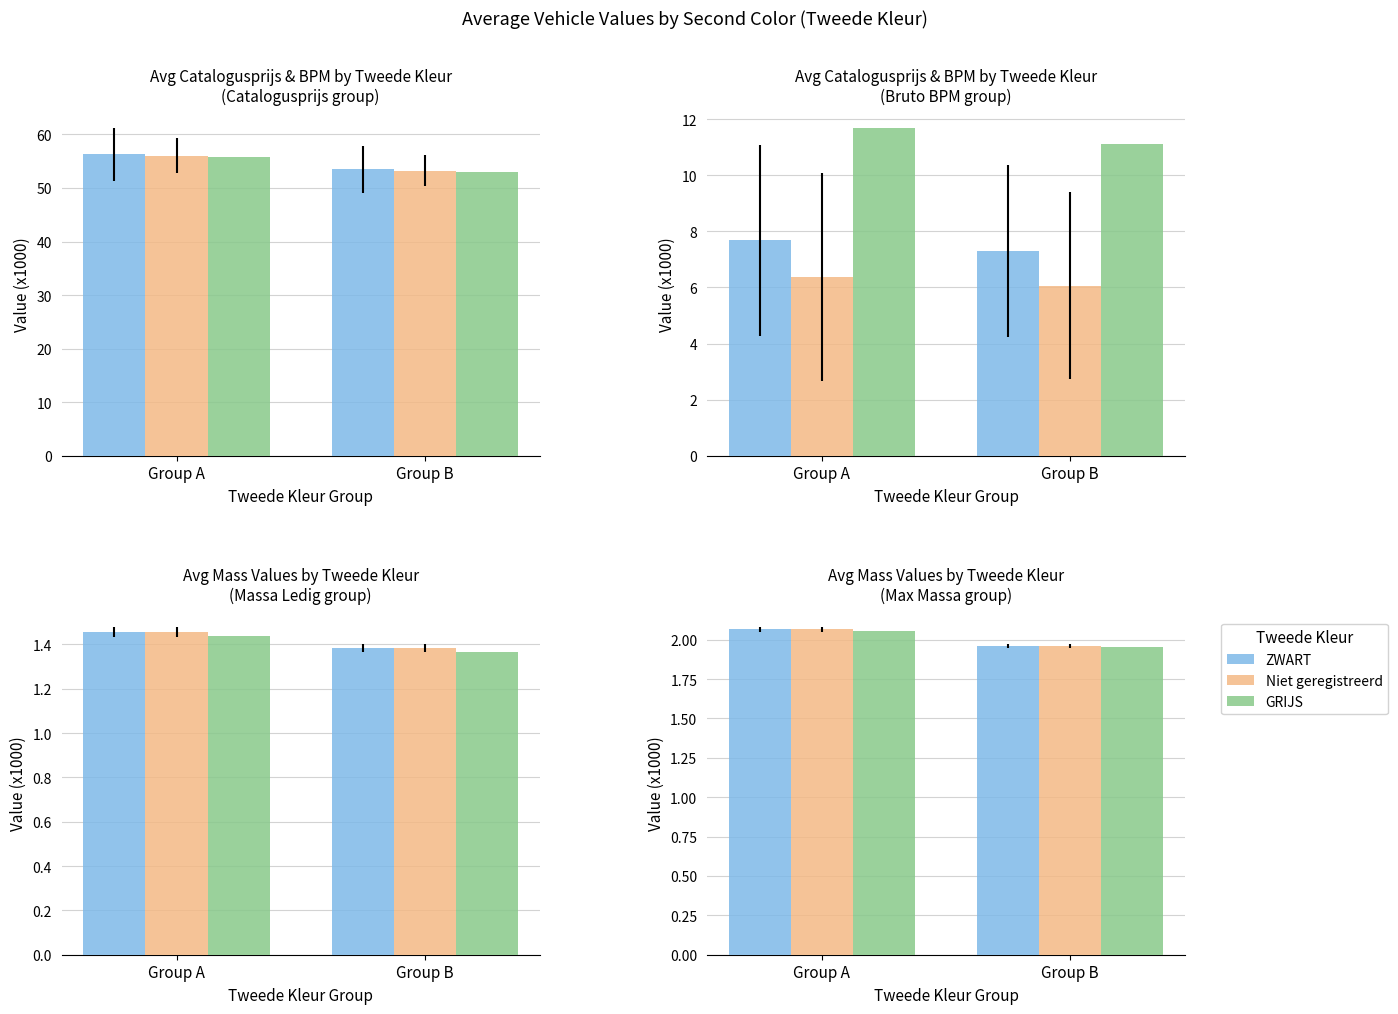

How many Niet geregistreerd values are between 1 and 2?

1